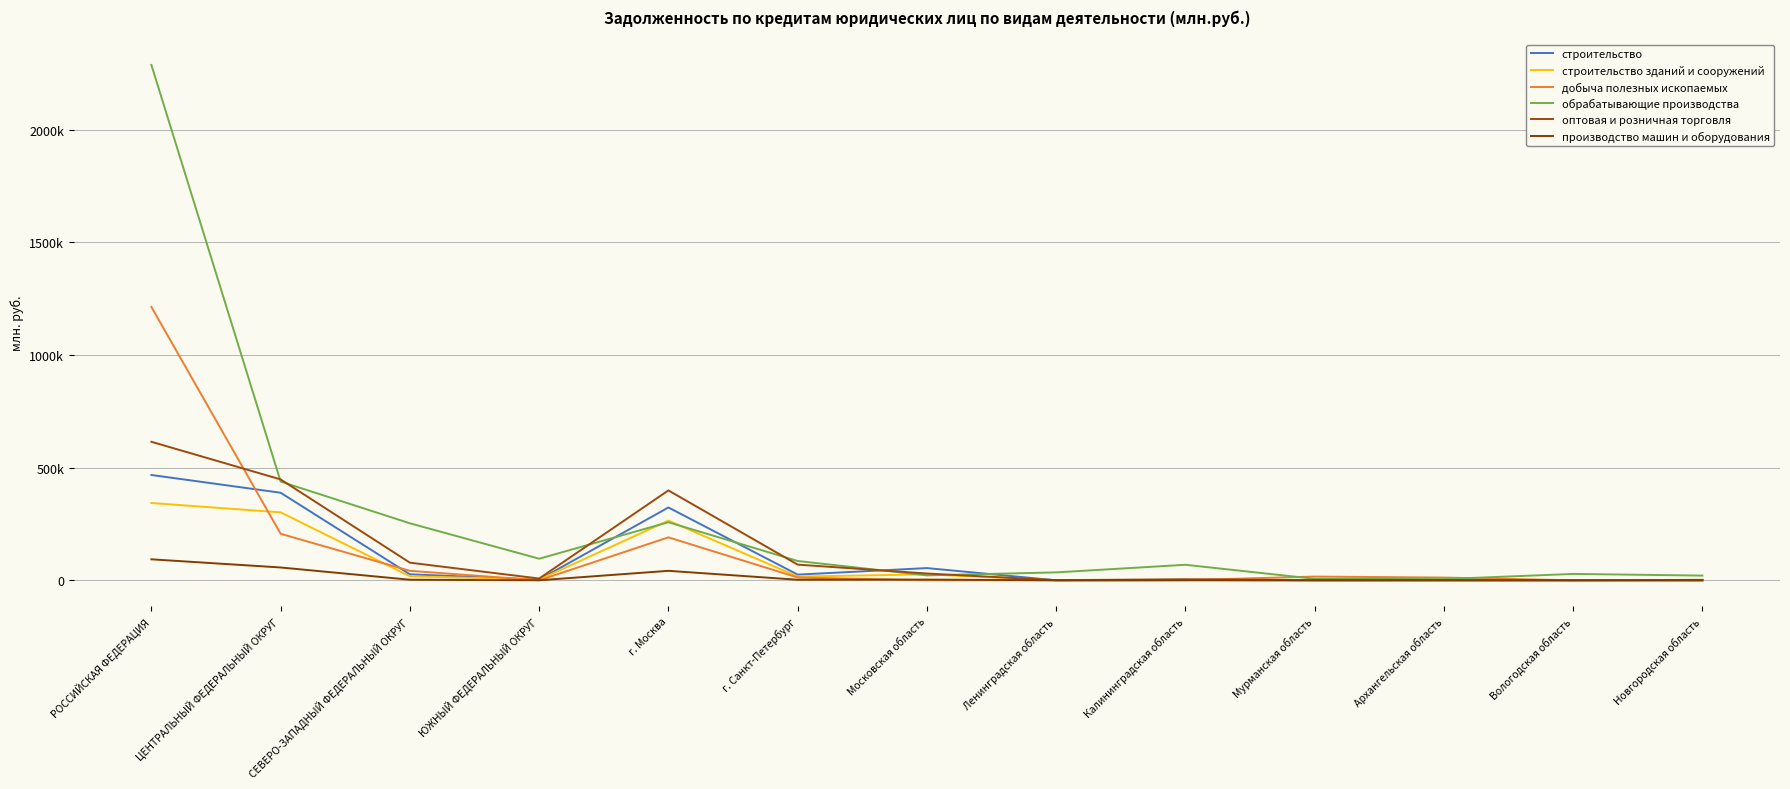

Which series has the largest total across all categories?

обрабатывающие производства